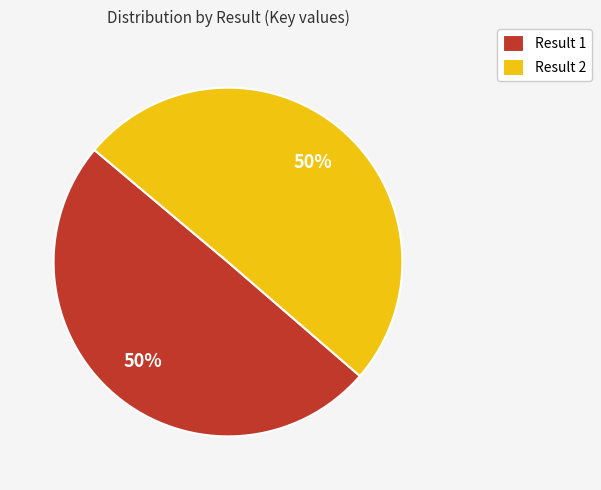

Is it true that Result 1 is 50% of the pie?

True